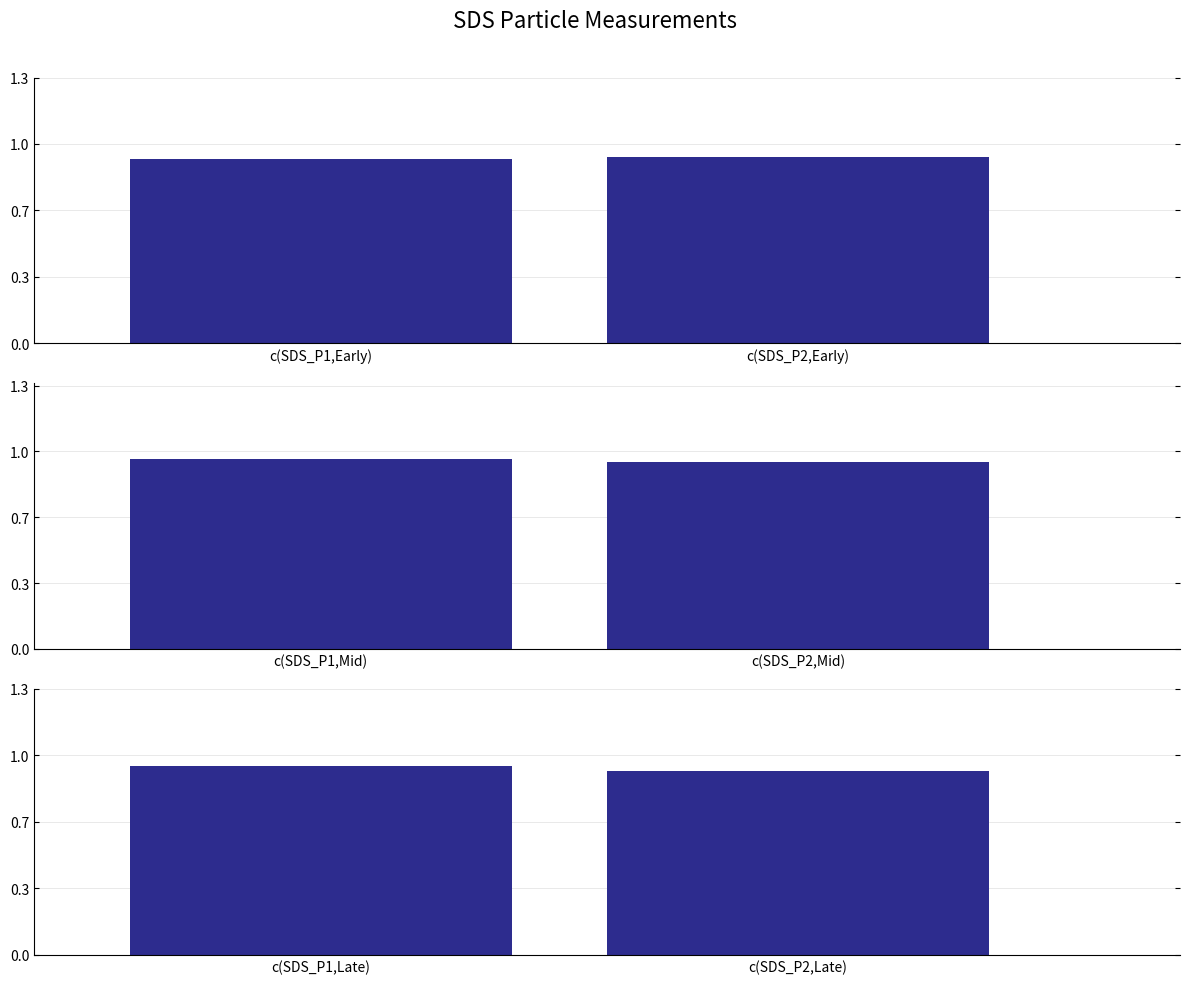

At which label is SDS_P1 Mid closest to 0?

c(SDS_P2,Mid)